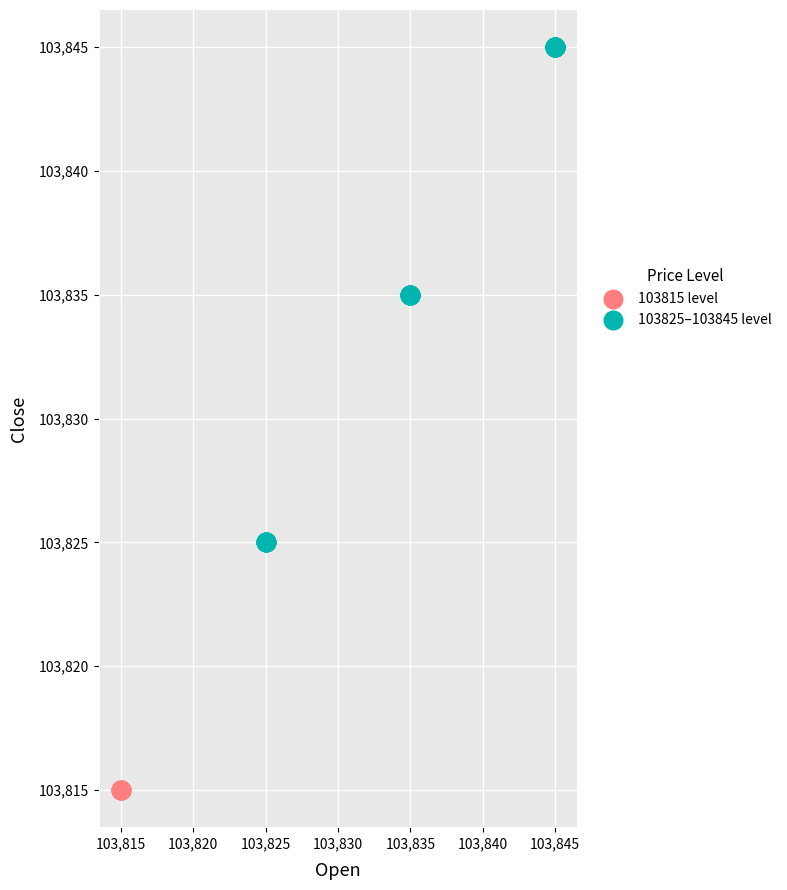

Which series reaches the minimum Y coordinate?

103815 level